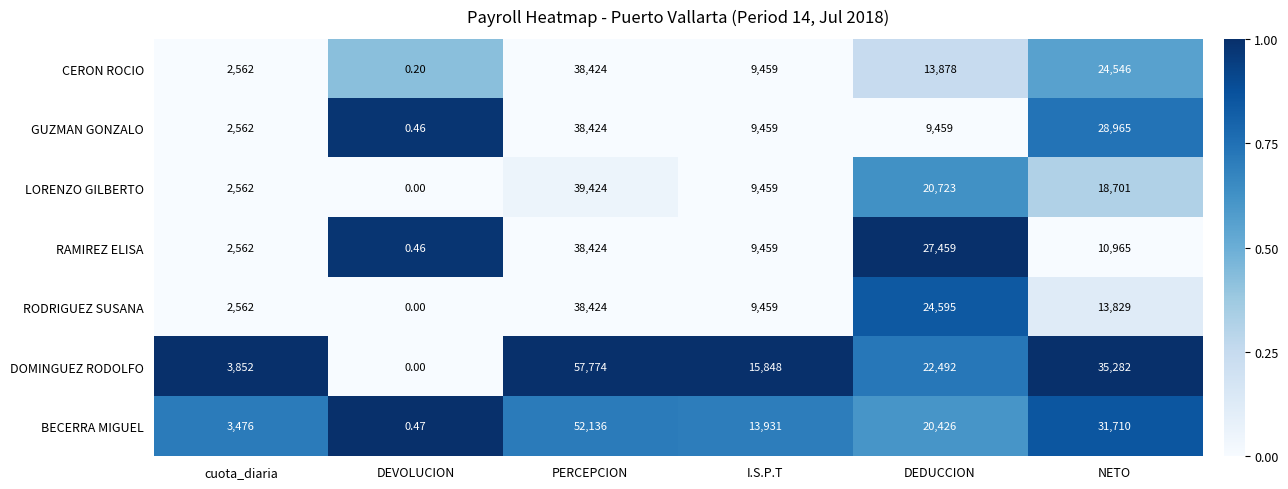

Is the value of RAMIREZ ELISA at NETO greater than the value of DOMINGUEZ RODOLFO at I.S.P.T?

No